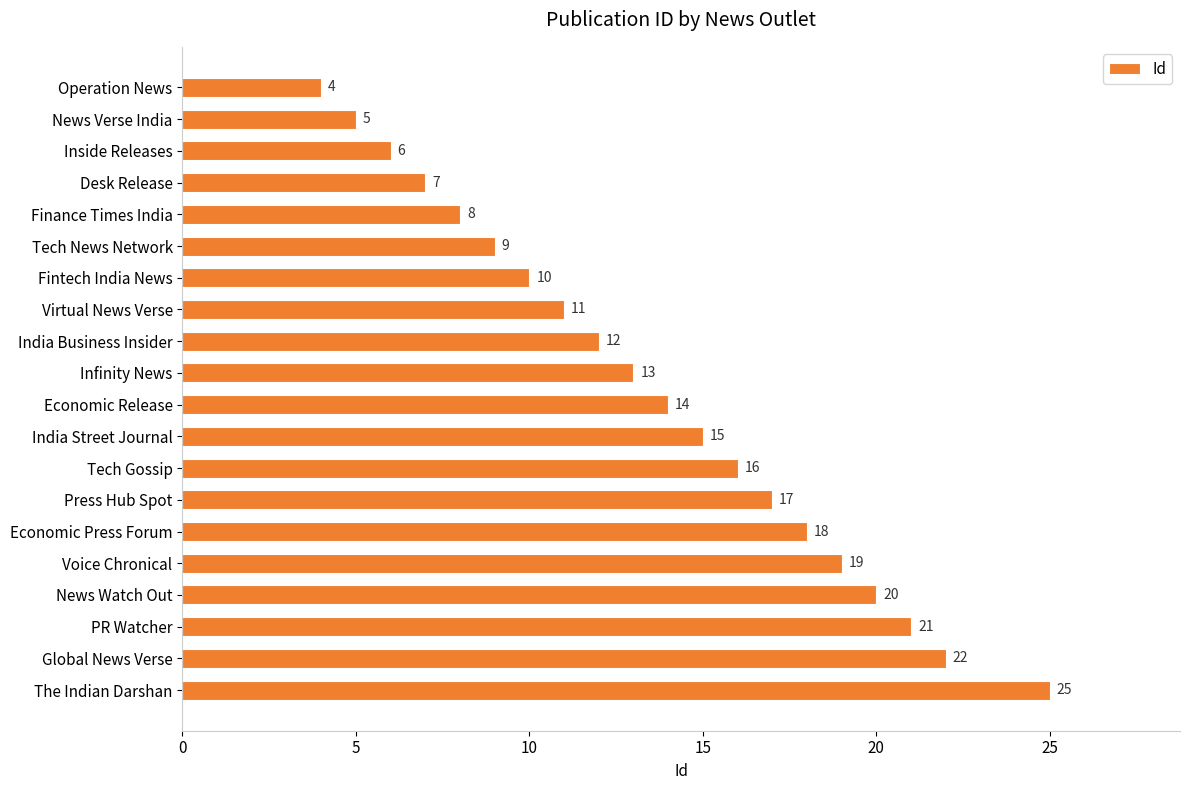

How many bars are there in total?

20